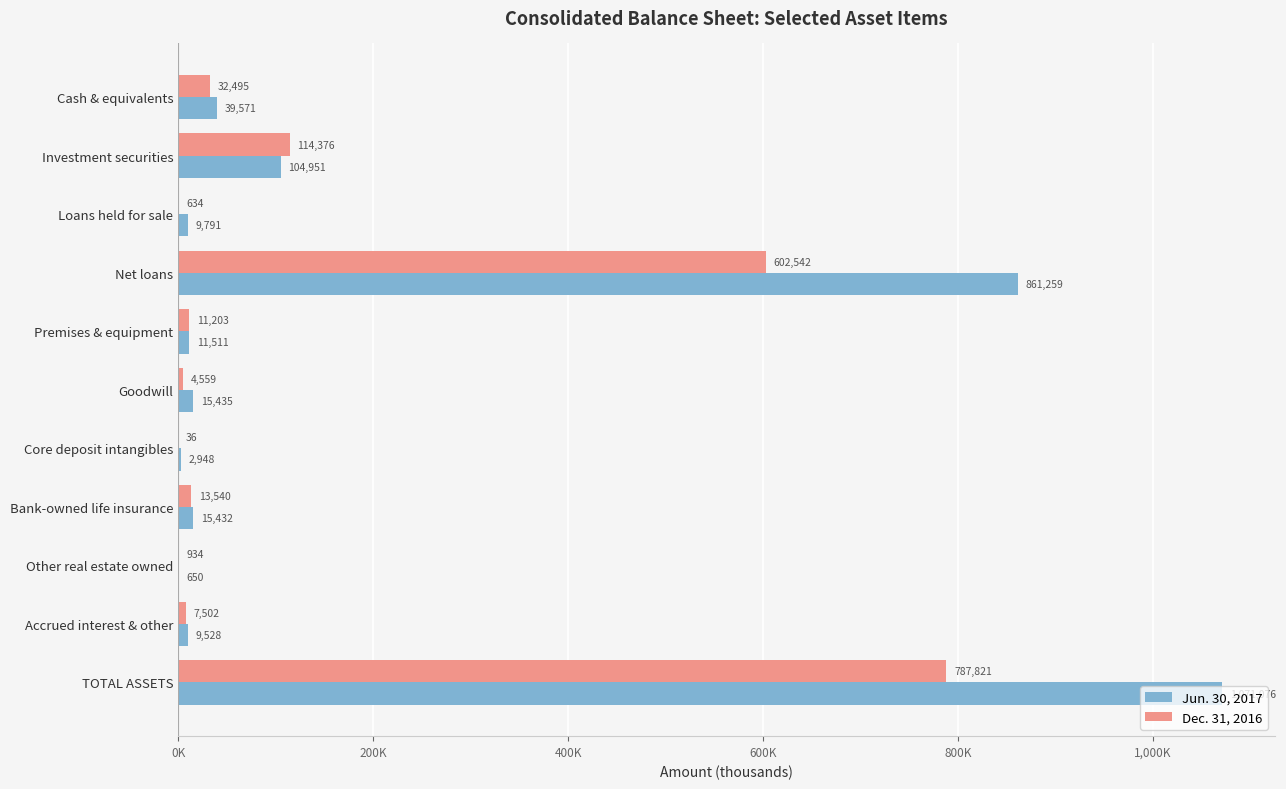

What are all the series names shown in the legend?

Jun. 30, 2017, Dec. 31, 2016